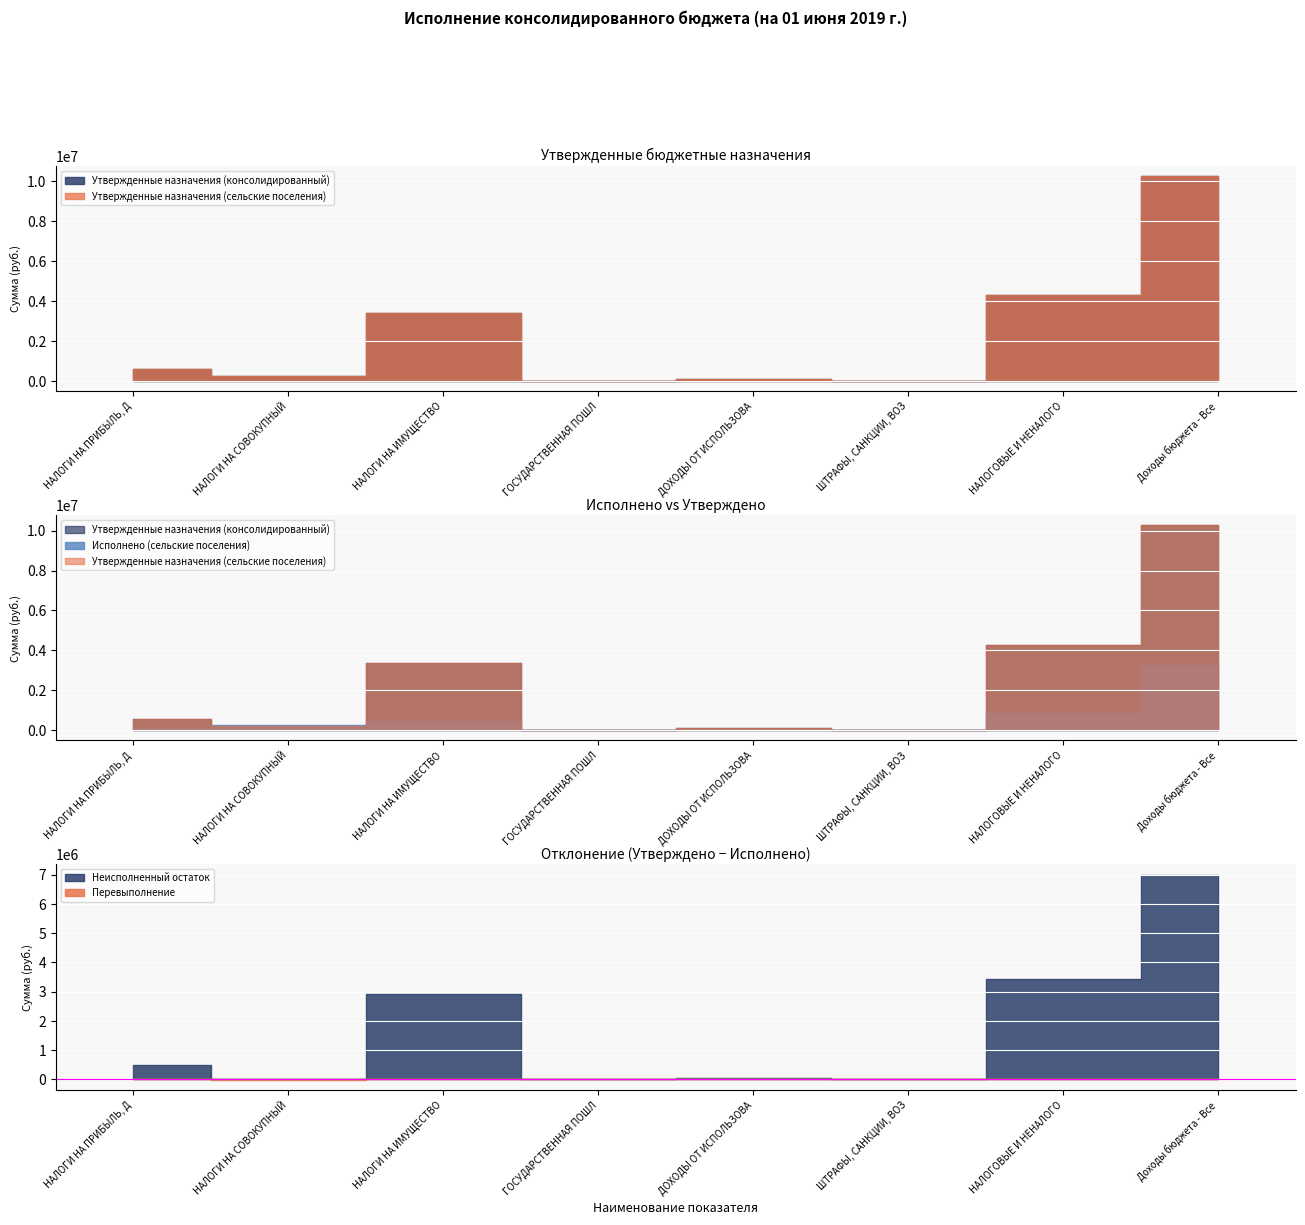

How many values in the Утвержденные назначения (консолидированный) series are below 577200?

4